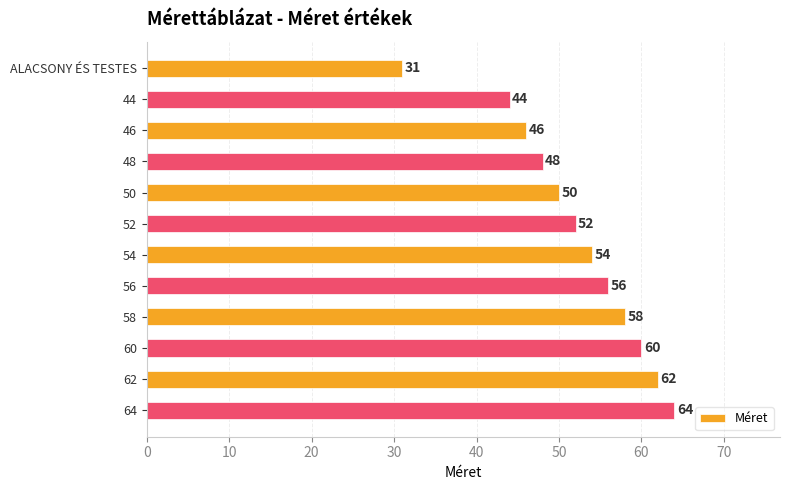

Are the bars grouped side by side (vs. stacked)?

No